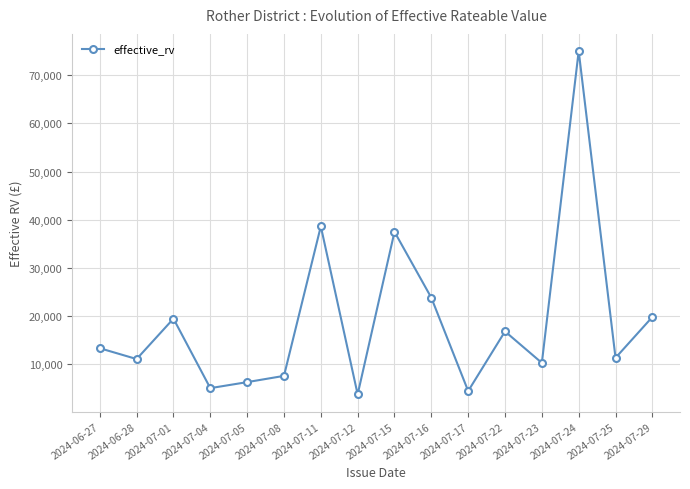

What is the difference between the maximum and minimum values?

71400